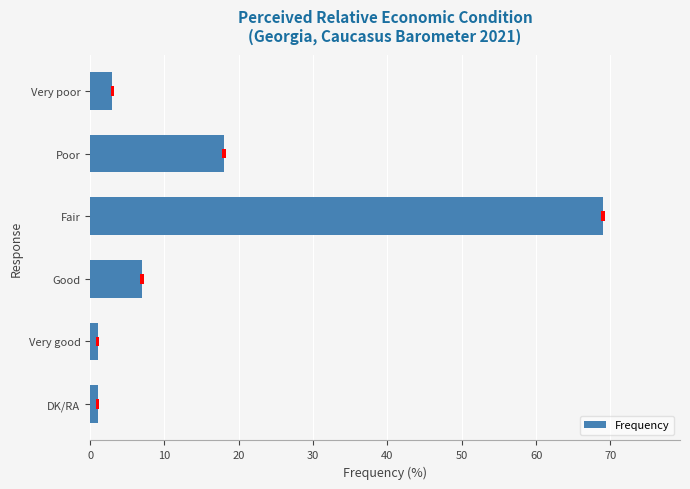

What is the maximum value shown in the chart?

69